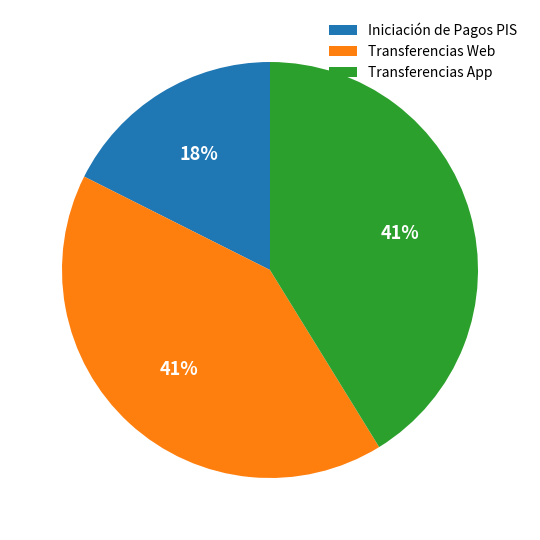

Do Transferencias Web and Transferencias App together represent more than half of the pie?

Yes